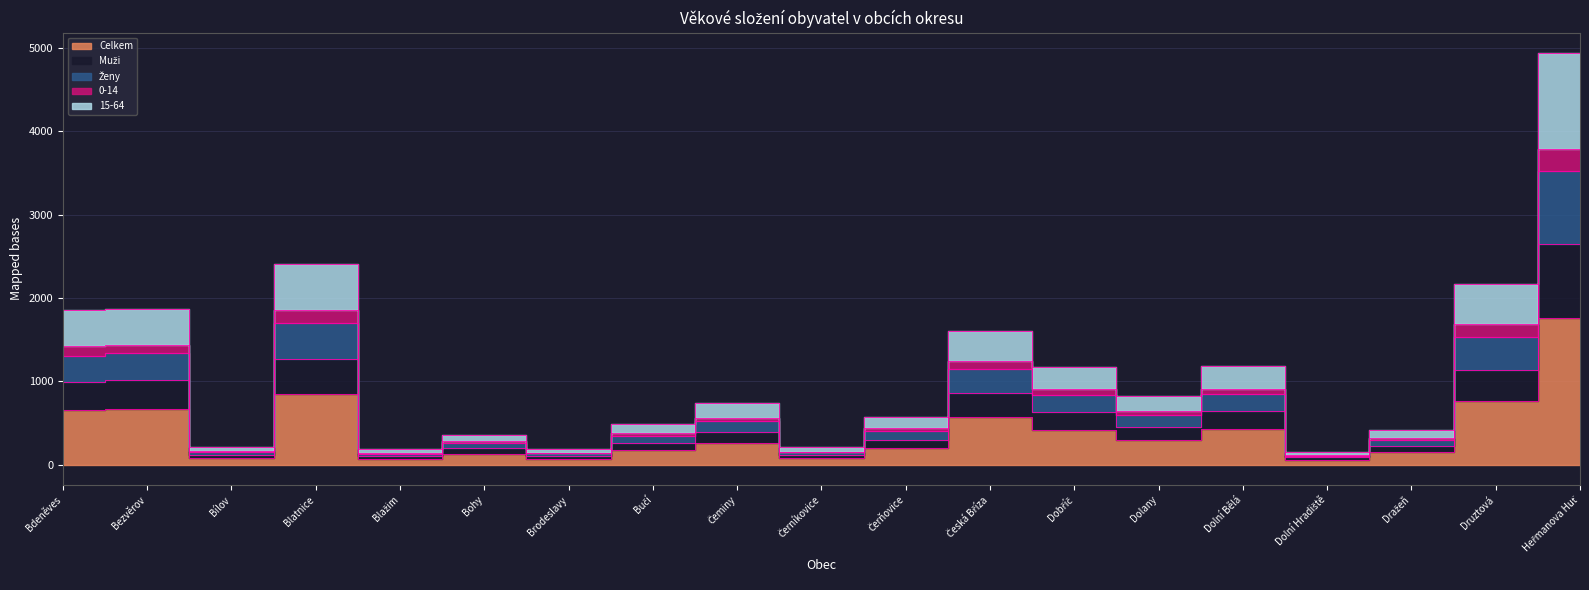

What is the label of the 14th point from the right?

Bohy